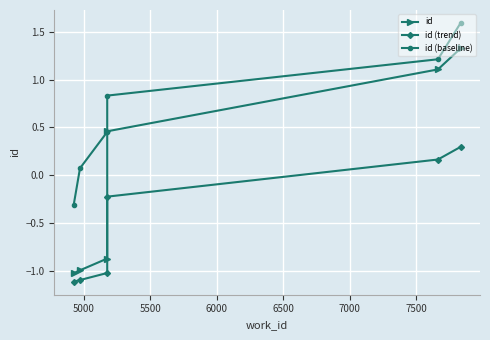

Is it true that id equals -0.5 at 5000?

False